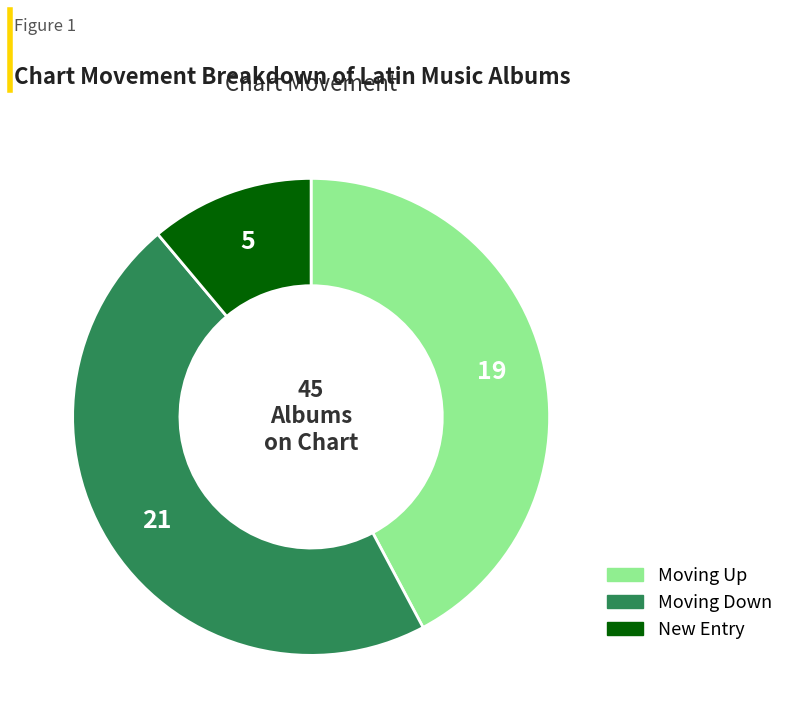

Is there a majority slice in this chart?

No